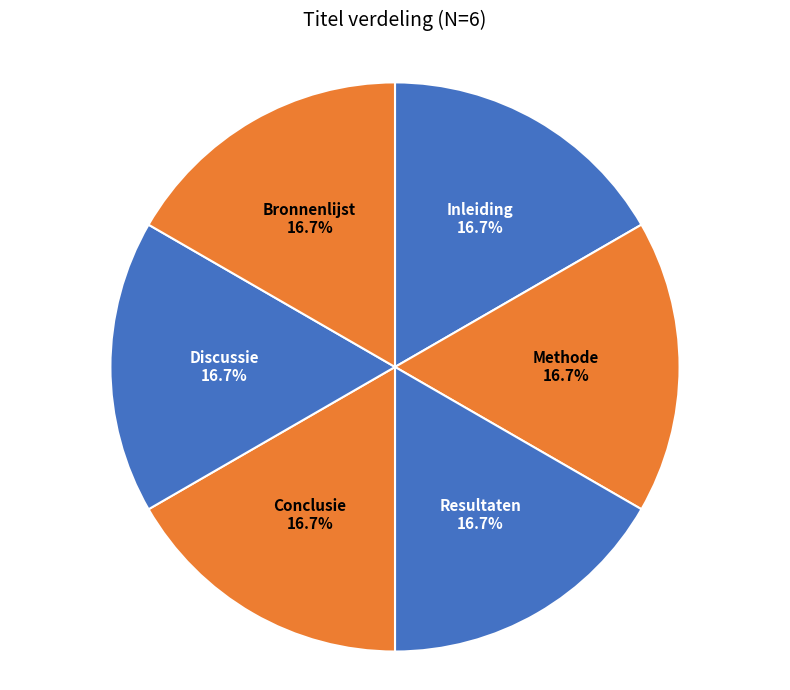

Is Methode the majority of the pie?

No